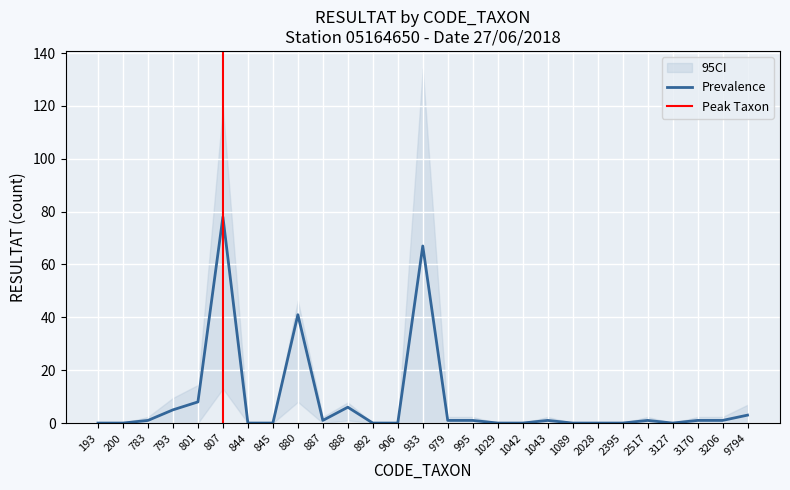

True or false: Prevalence has a value of 0 at 2395.

True